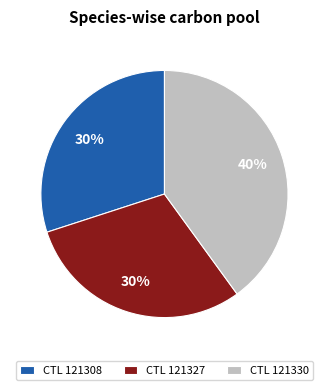

To the nearest percent, what is the average slice percentage?

33%